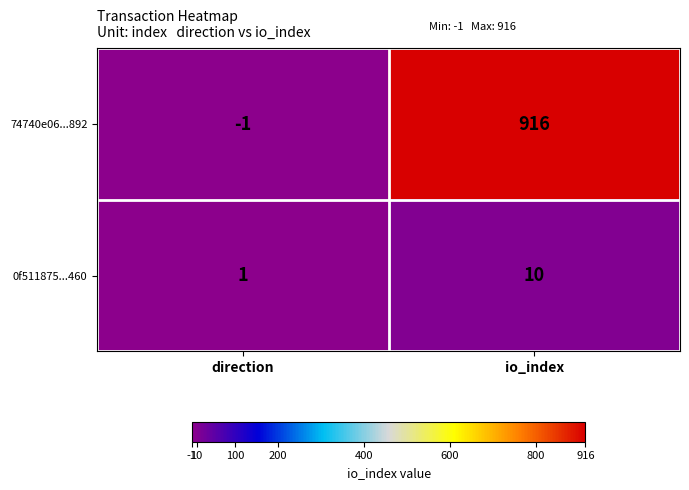

Reading left to right, extract all data points from this chart.

74740e06...892: -1	916
0f511875...460: 1	10